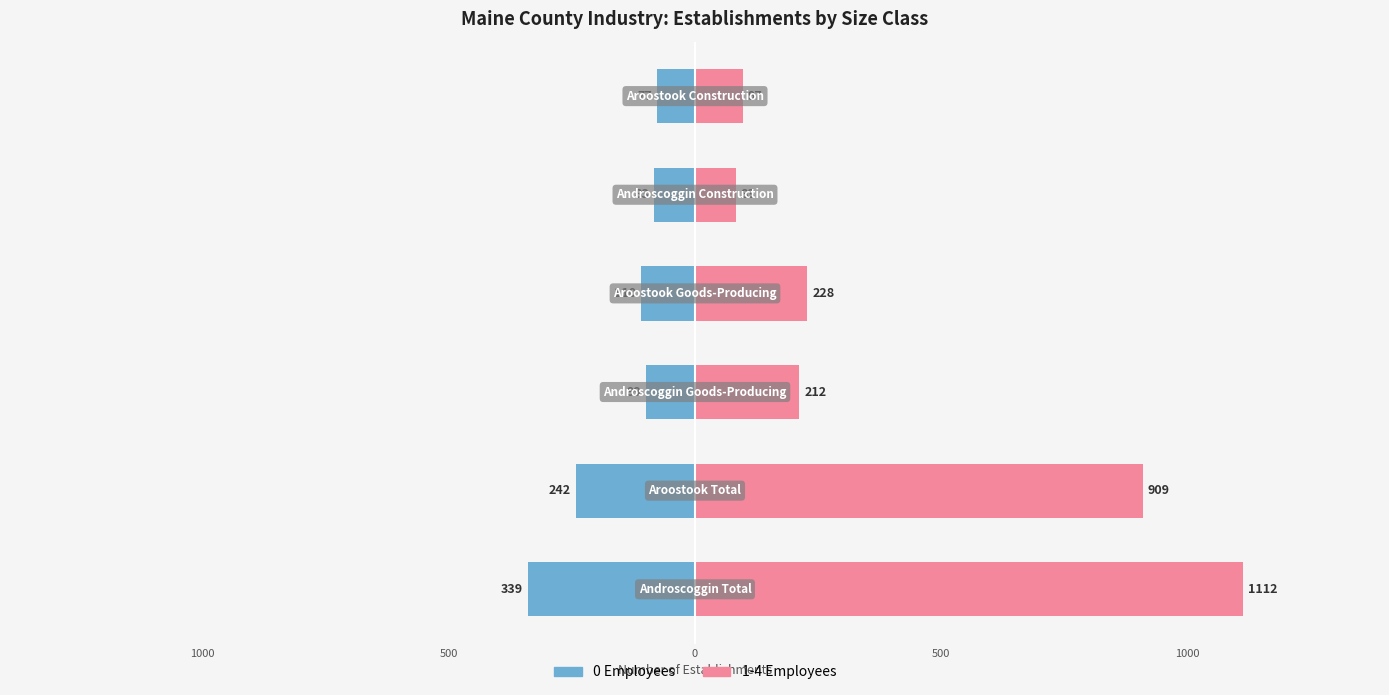

Rank the series at 0 from highest to lowest value.

1-4 Employees, 0 Employees